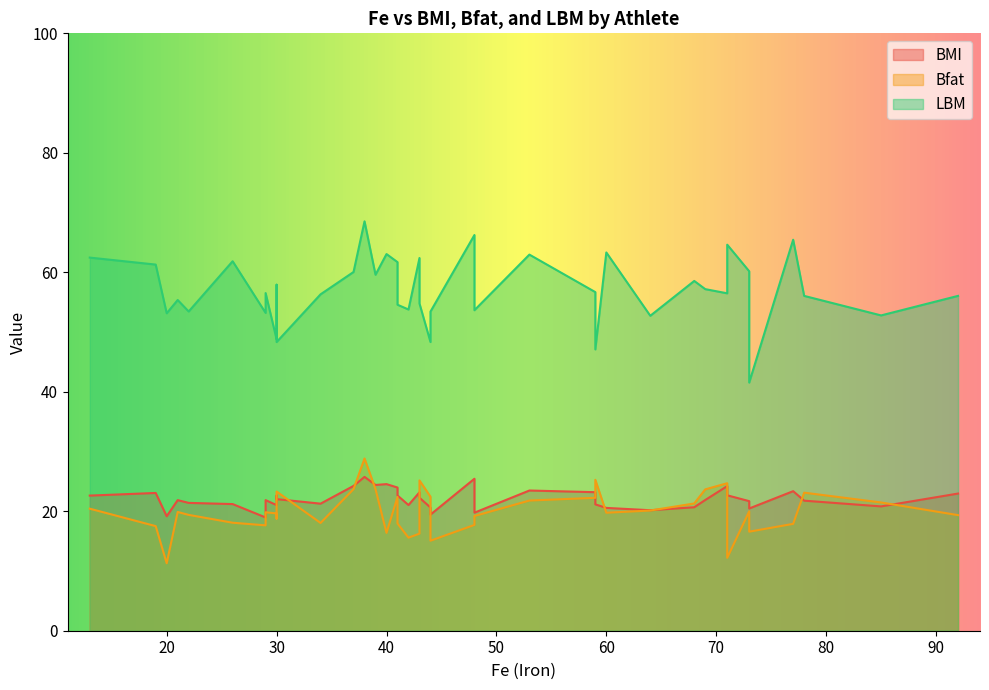

True or false: LBM and Bfat cross at least once.

False